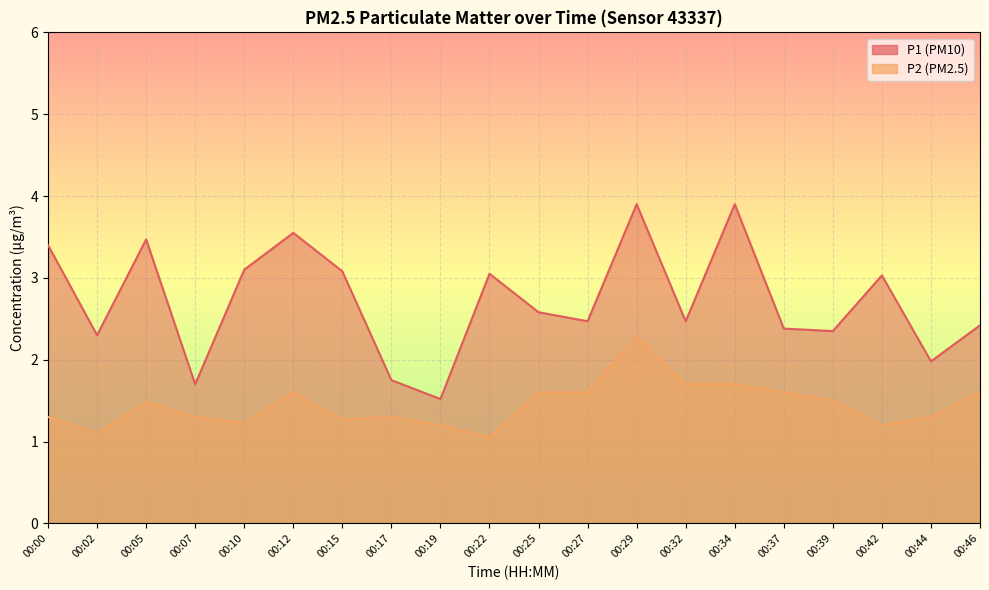

What is the spread (max minus min) of values at 00:19?

0.3